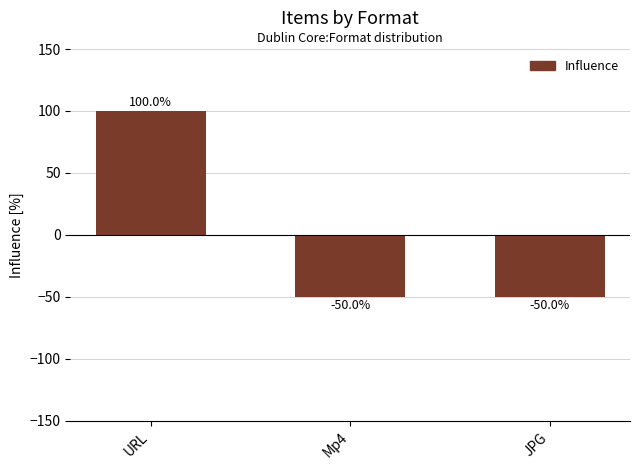

Is it true that the value at Mp4 is -87?

False